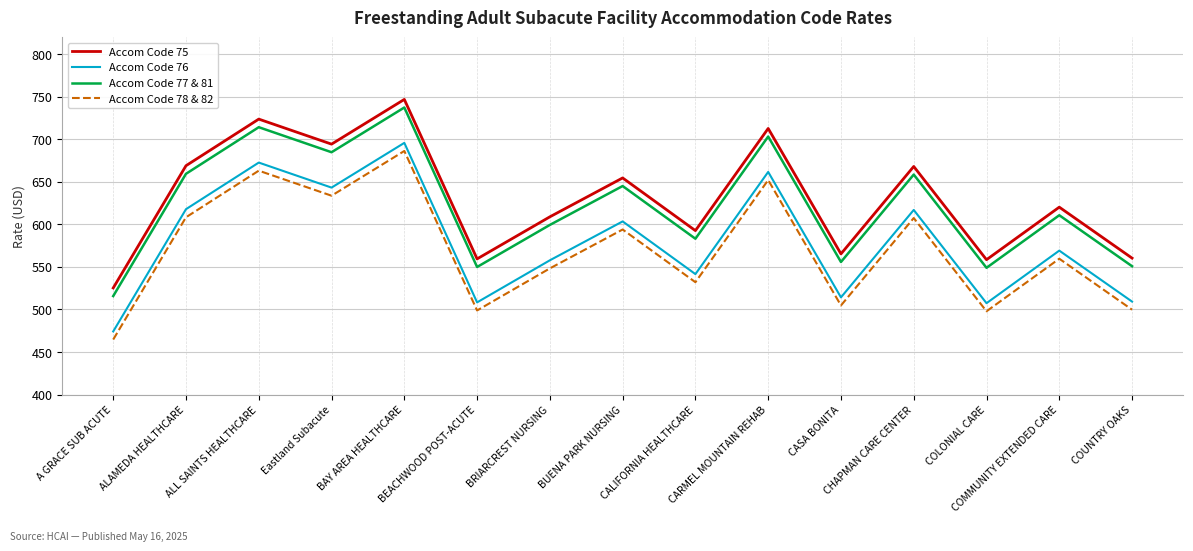

The Accom Code 78 & 82 series shows 209.0 at BUENA PARK NURSING. True or false?

False